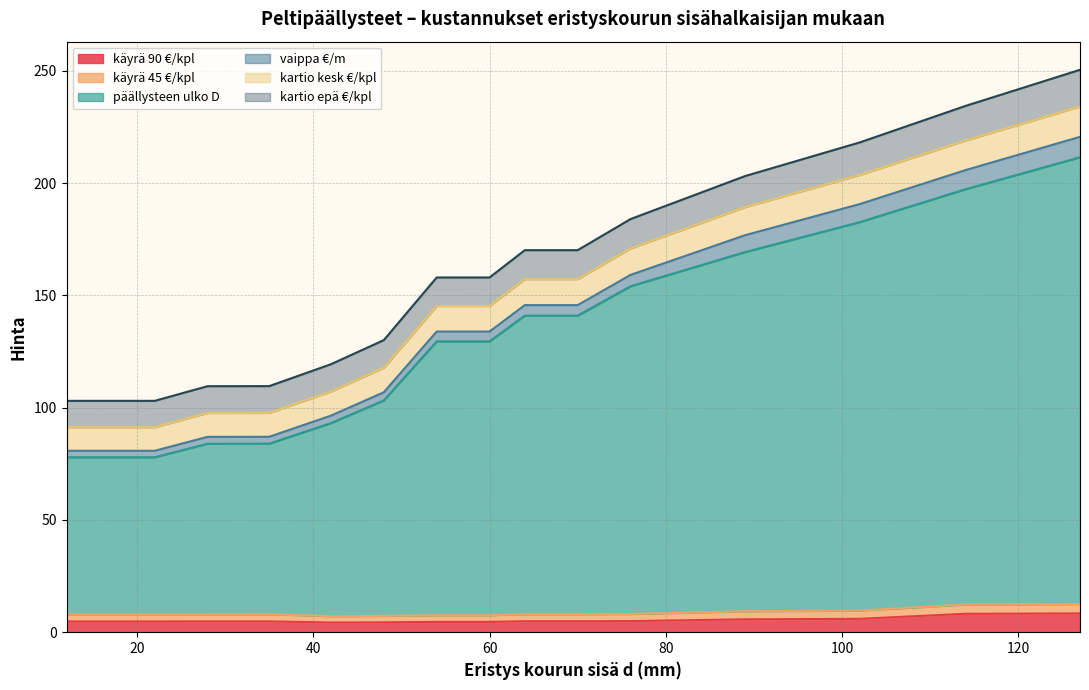

Does the chart display data point markers on the line(s)?

No